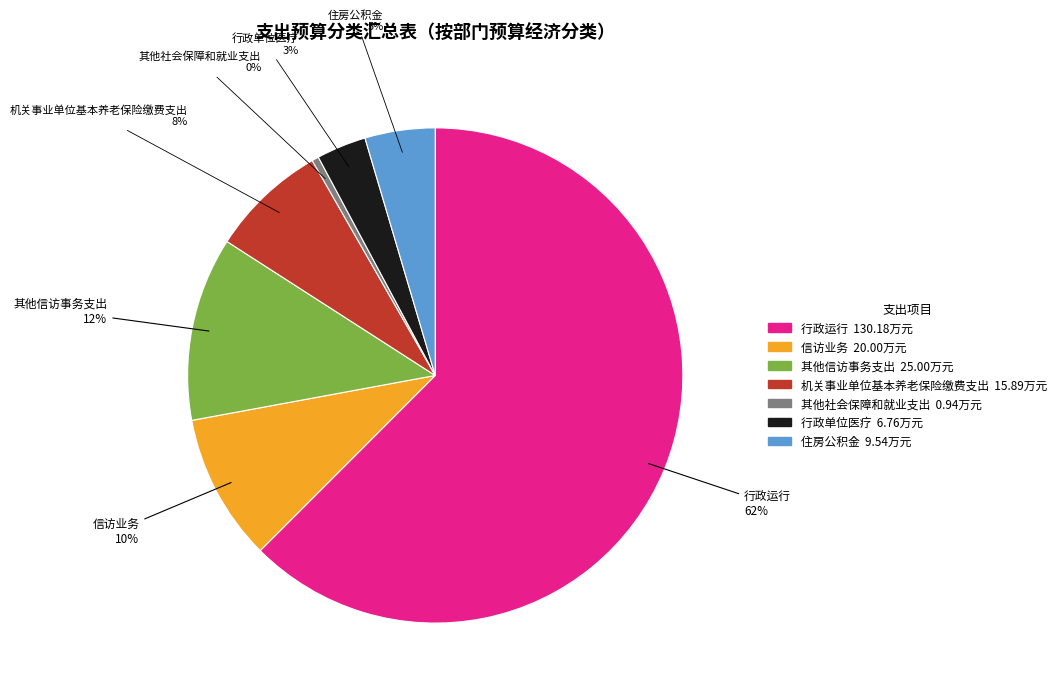

Which has a higher value, 住房公积金 or 行政运行?

行政运行